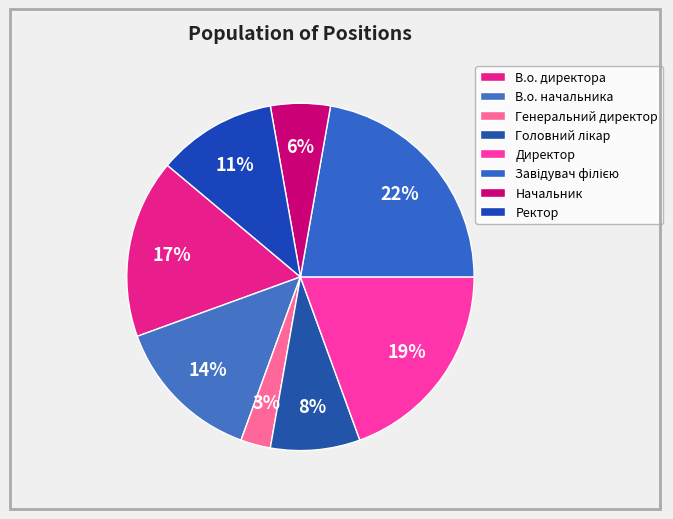

How many segments does this pie chart have?

8